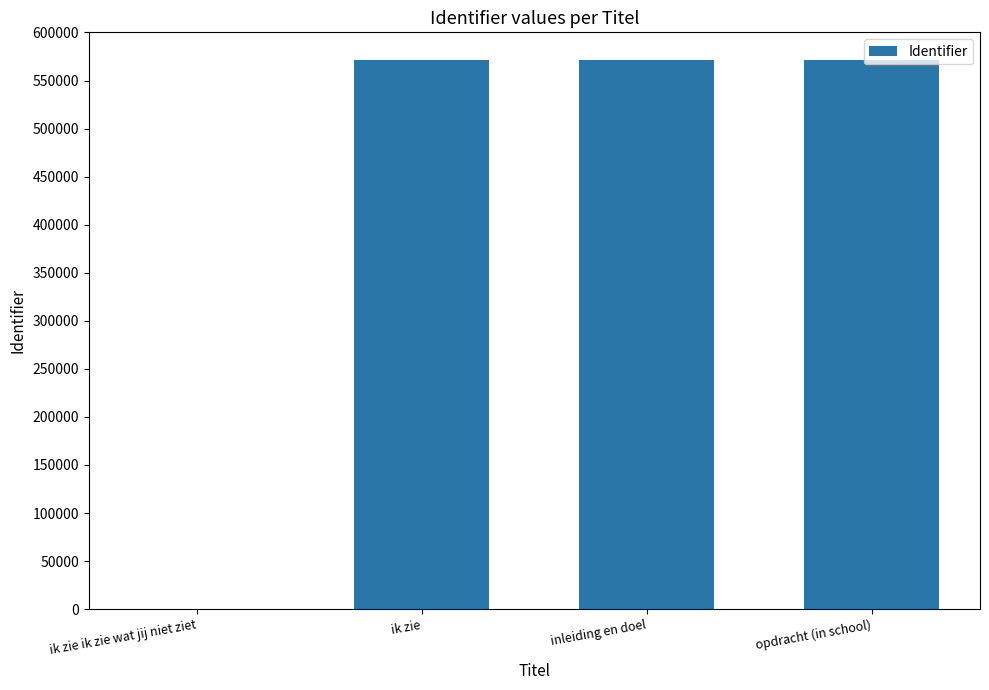

The chart shows a value of 1022532 at opdracht (in school). True or false?

False